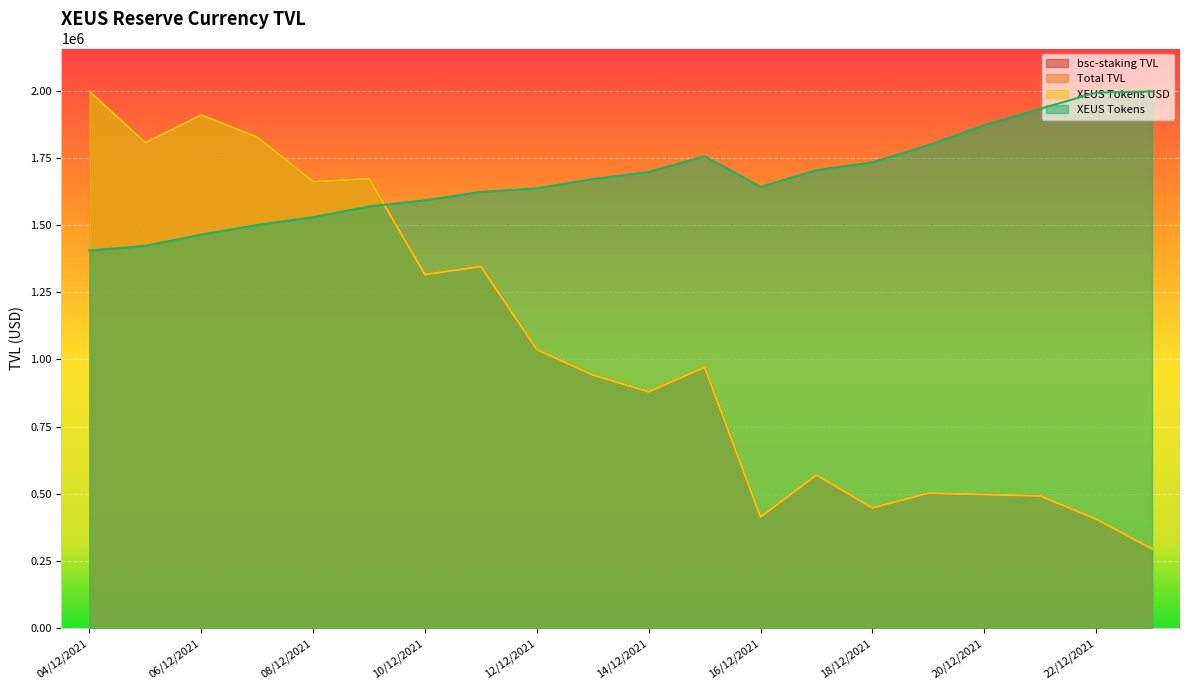

Read the bsc-staking TVL value at 16/12/2021.

414207.5